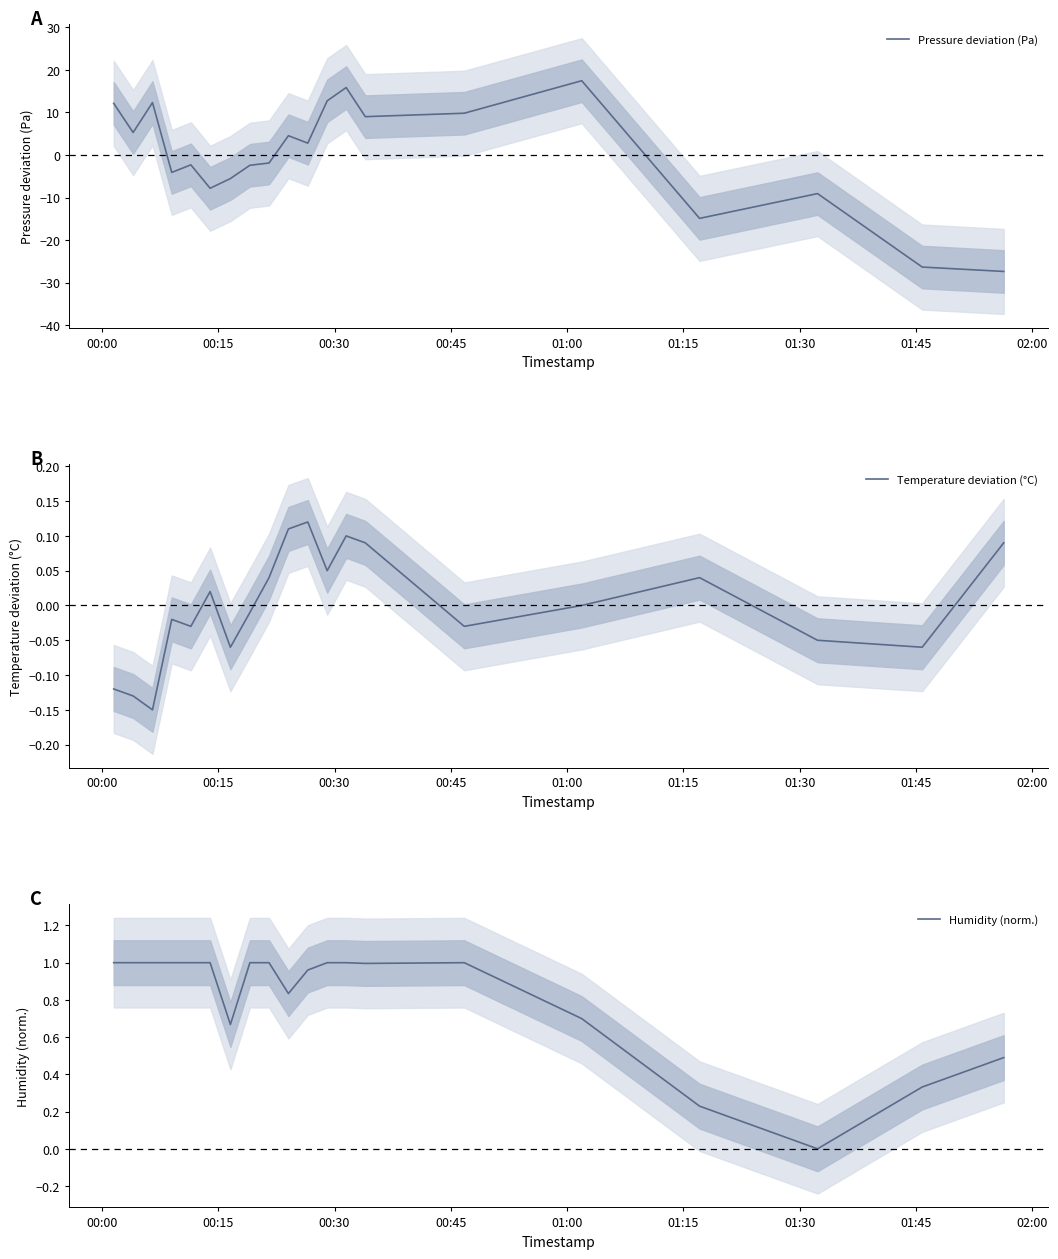

How many data points in Pressure deviation (Pa) are above 2?

10